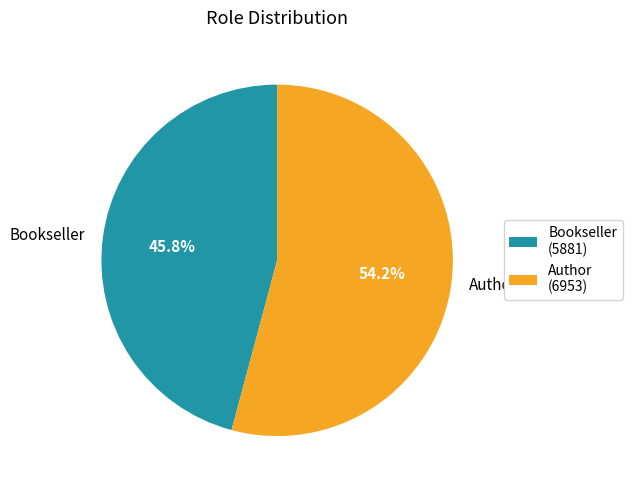

What is the largest slice in the pie chart?

Author